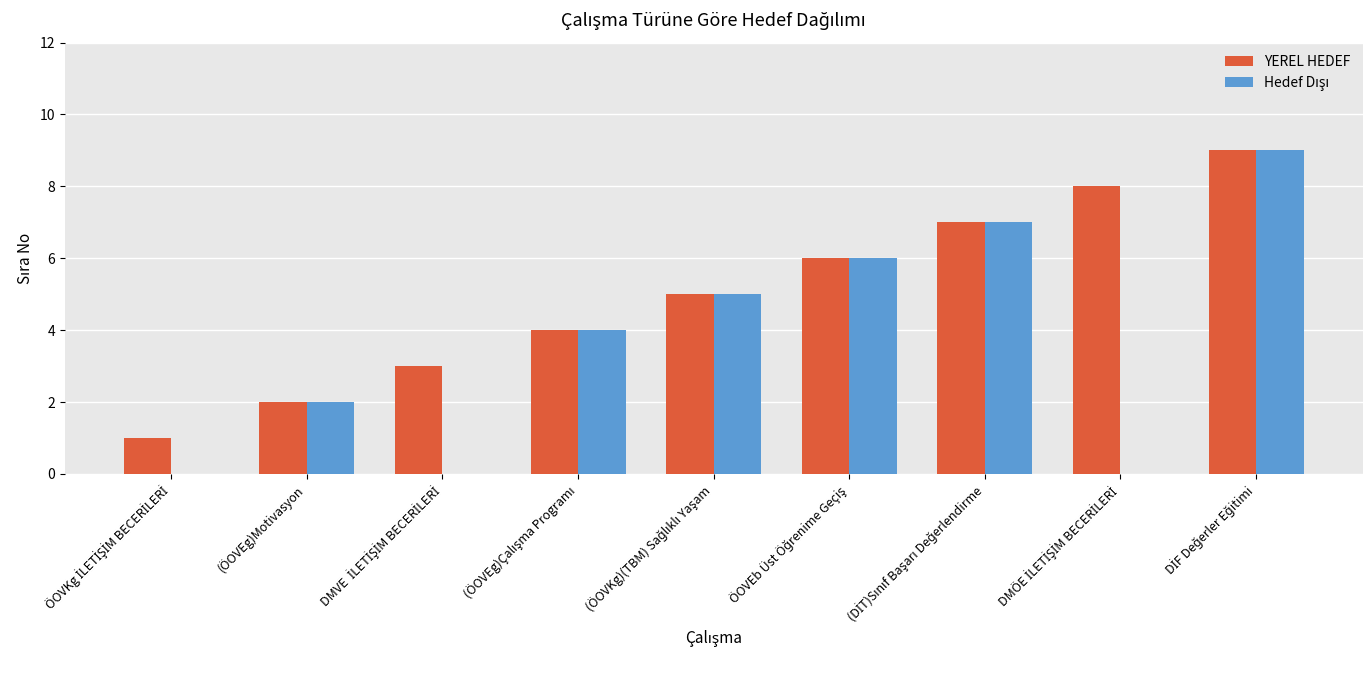

What is the sum of all YEREL HEDEF values?

45